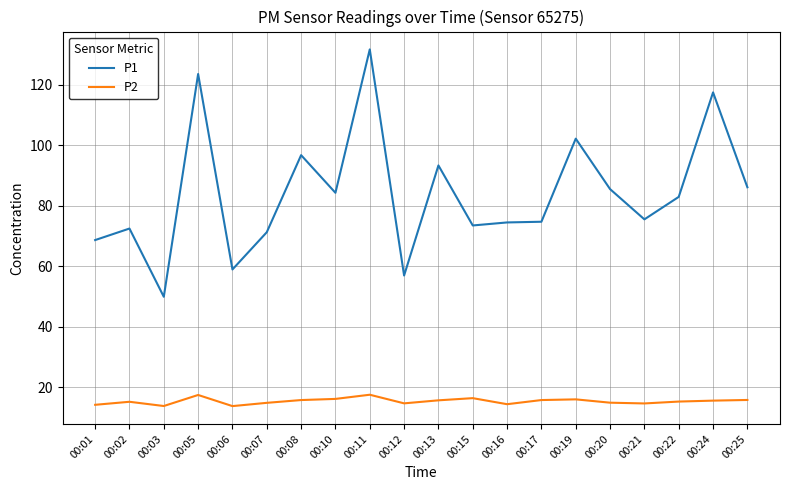

At which category is the sum across all series the highest?

00:11